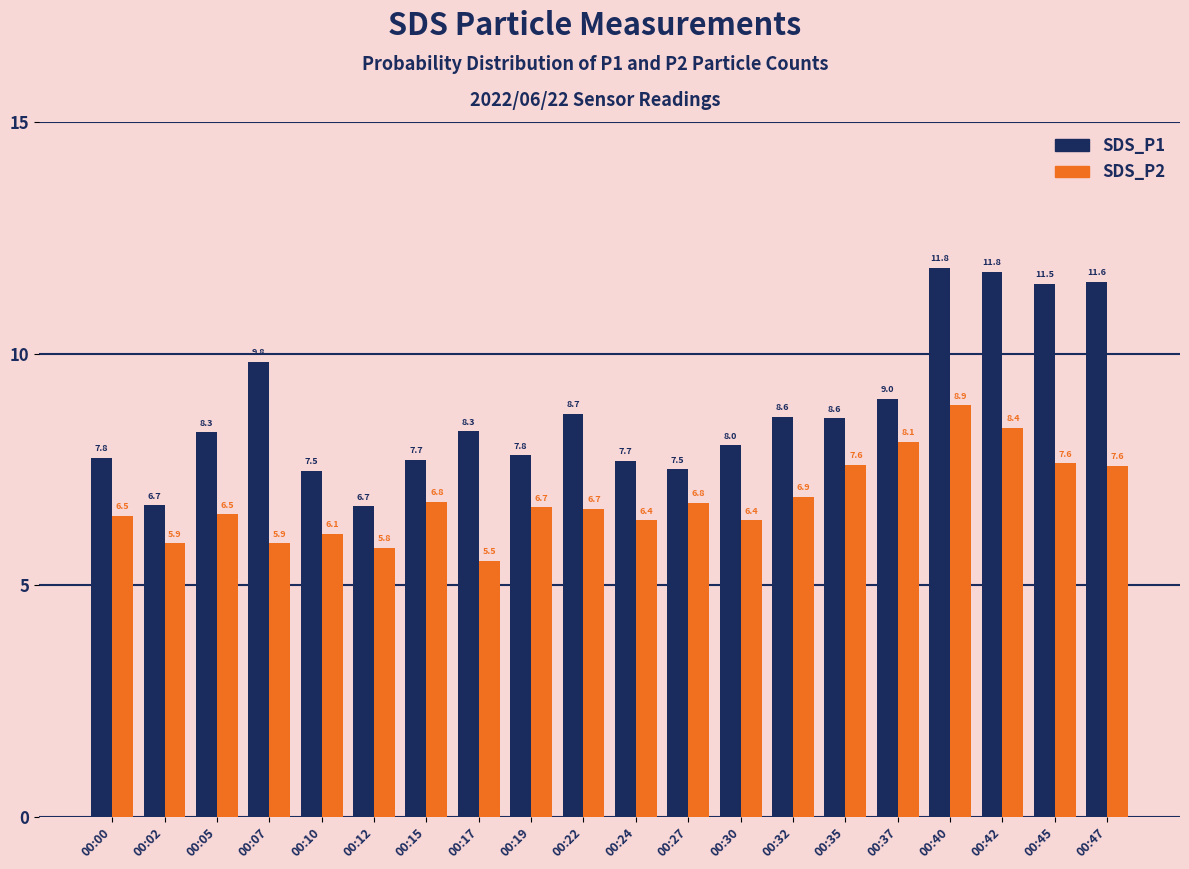

What value does the SDS_P2 series have at 00:17?

5.5